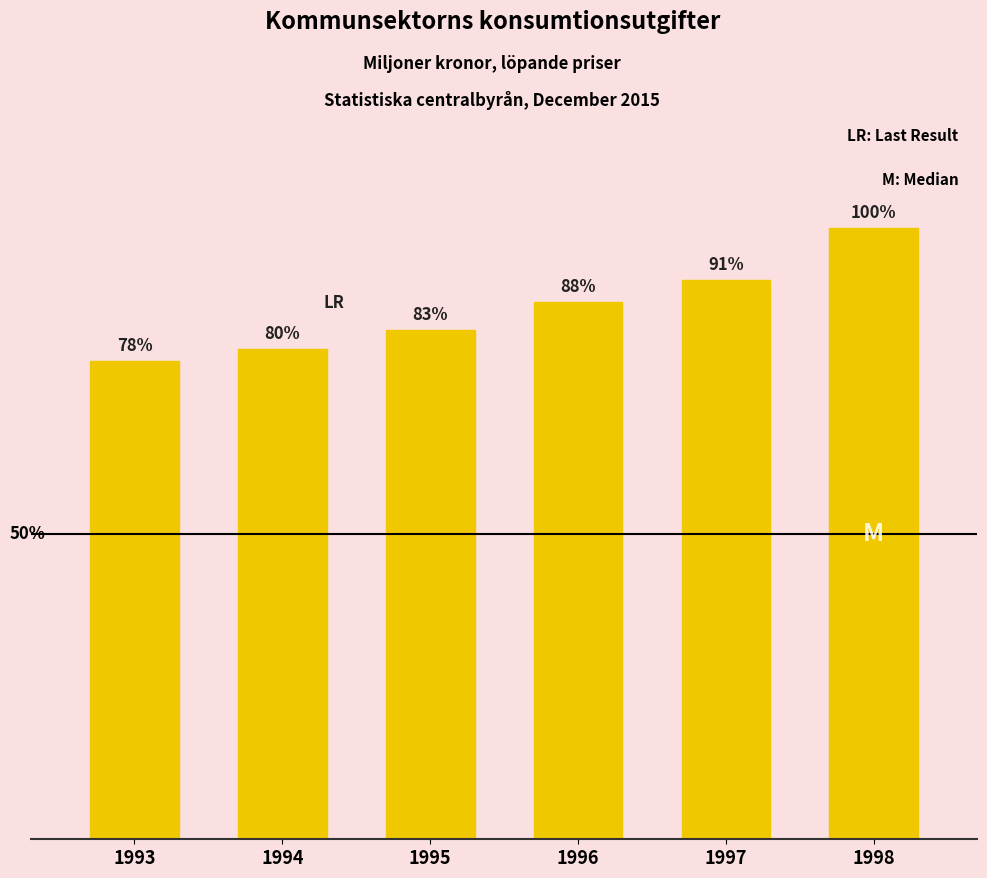

What is the difference between the maximum and second lowest values?

75504